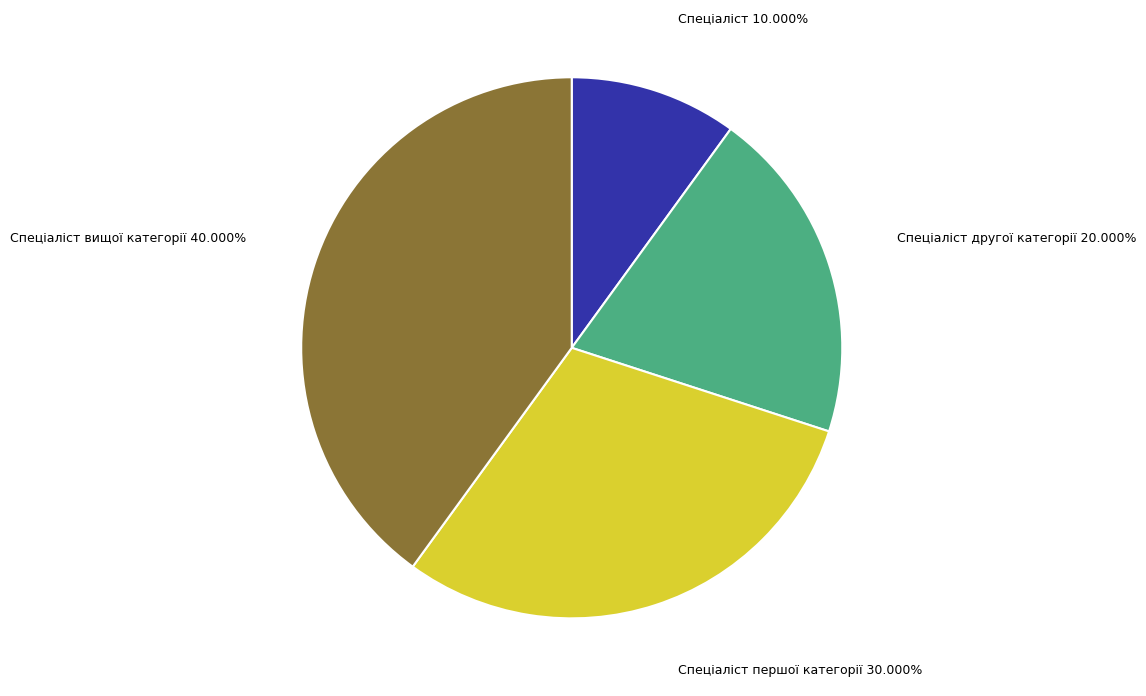

What is the ratio of the value at Спеціаліст першої категорії to the value at Спеціаліст?

3.0